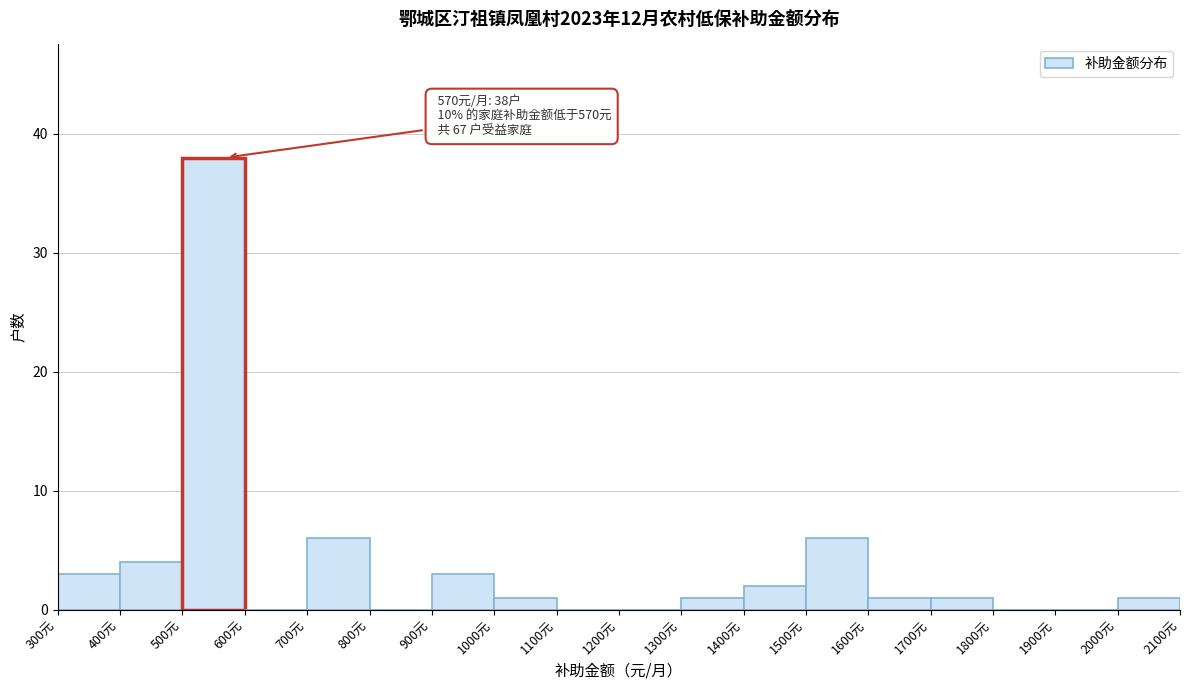

Which range on the x-axis has the tallest bar?

500 to 600